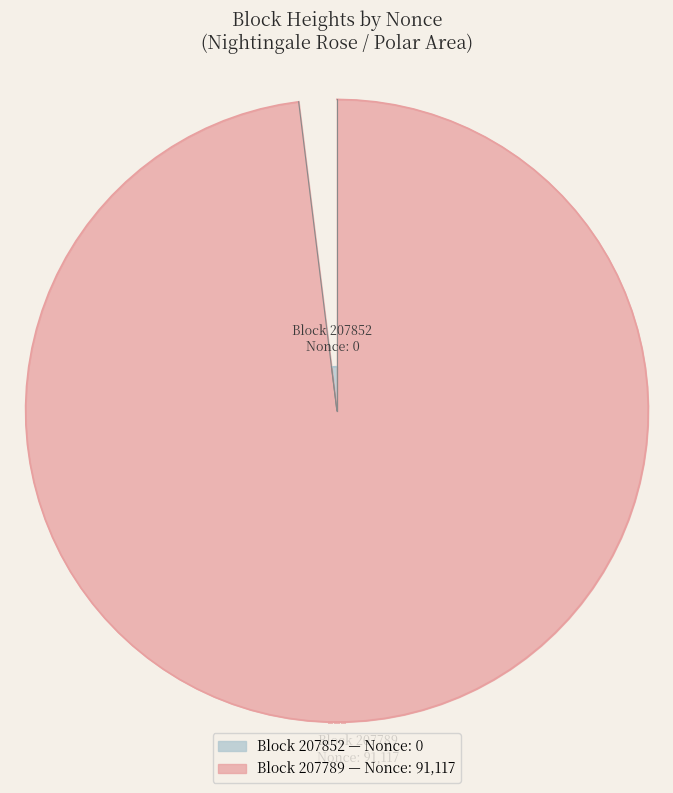

Count the number of slices in the pie.

2